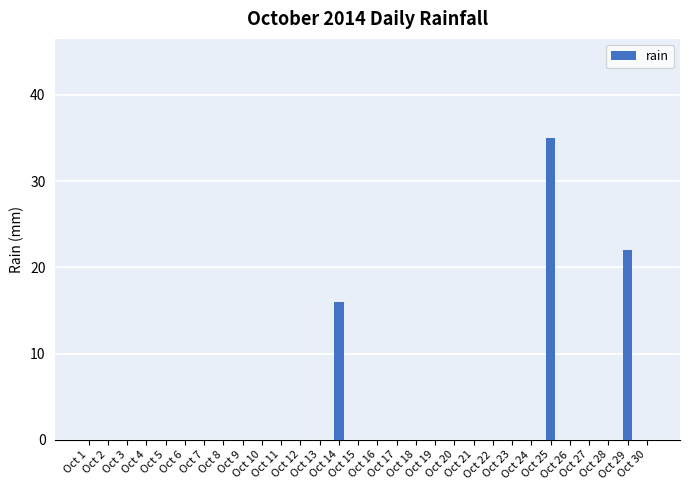

How many series are shown in this chart?

1